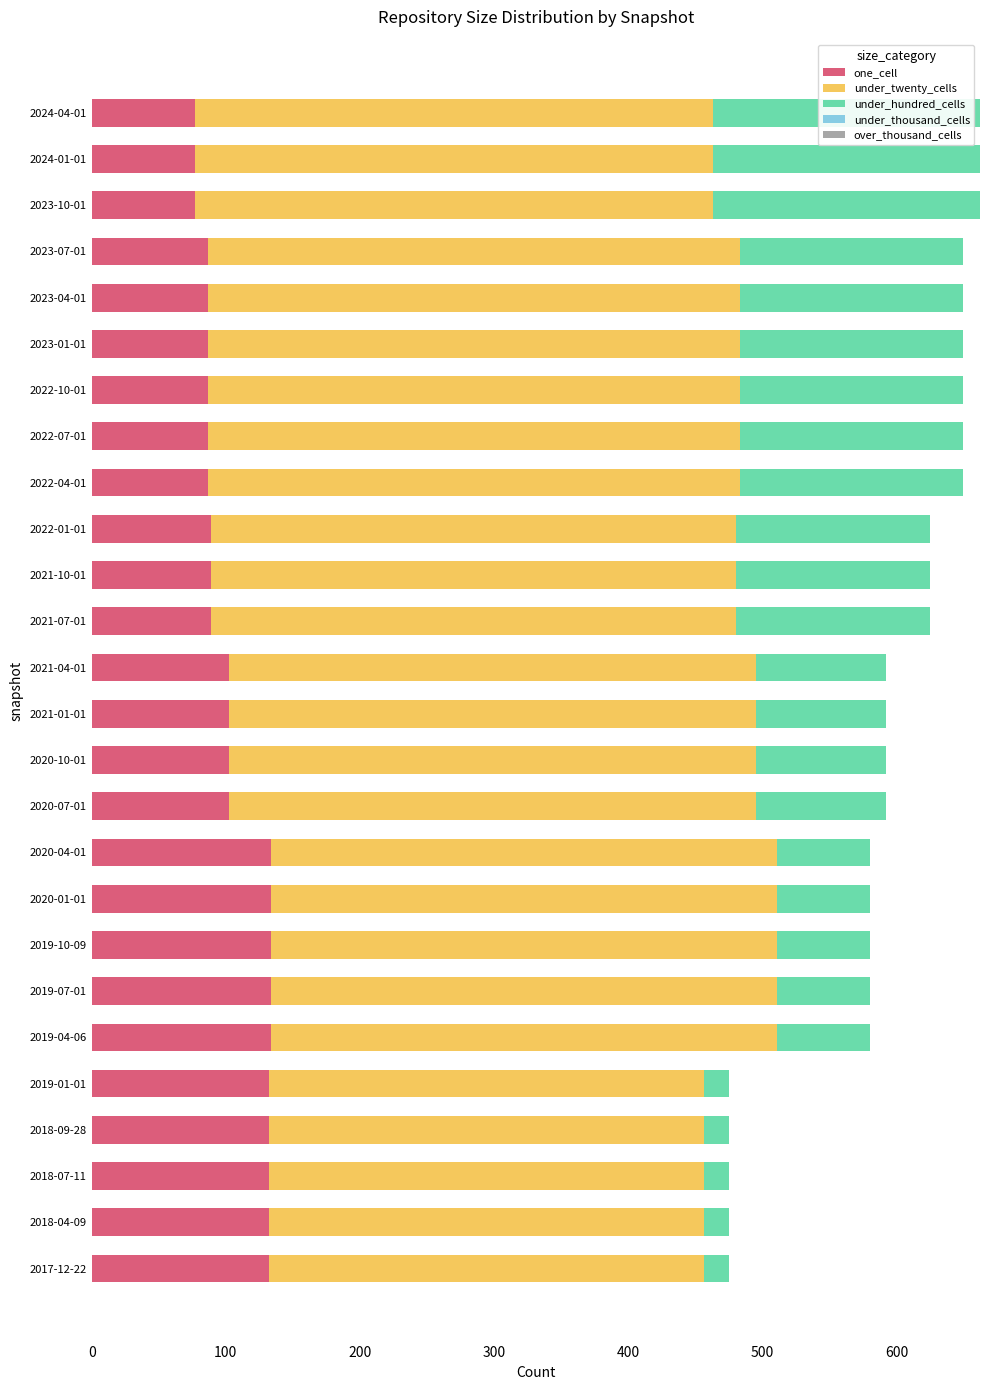

What is the total value across all series at 2018-07-11?

475